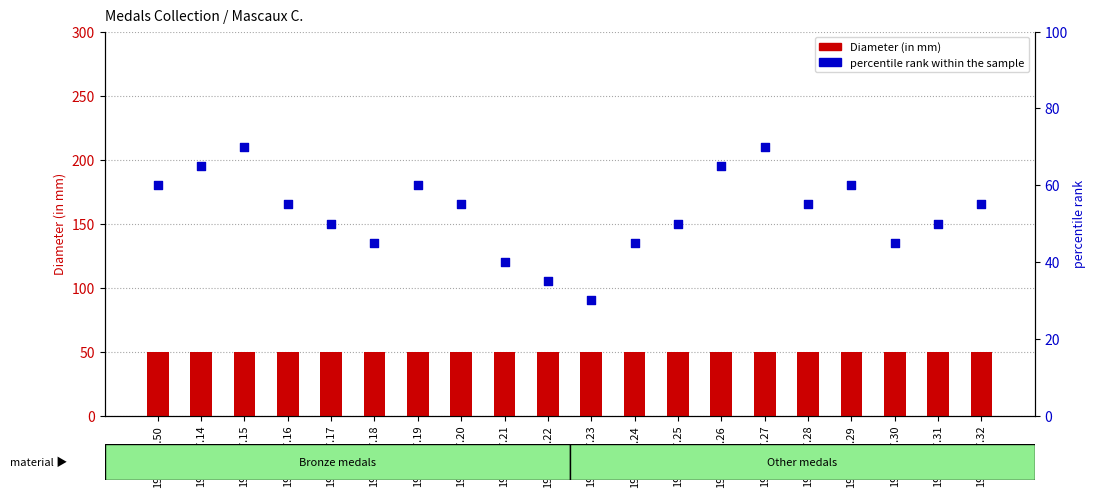

Is the value of Diameter (in mm) at 1958.157.29 greater than the value of percentile rank within the sample at 1958.157.16?

No